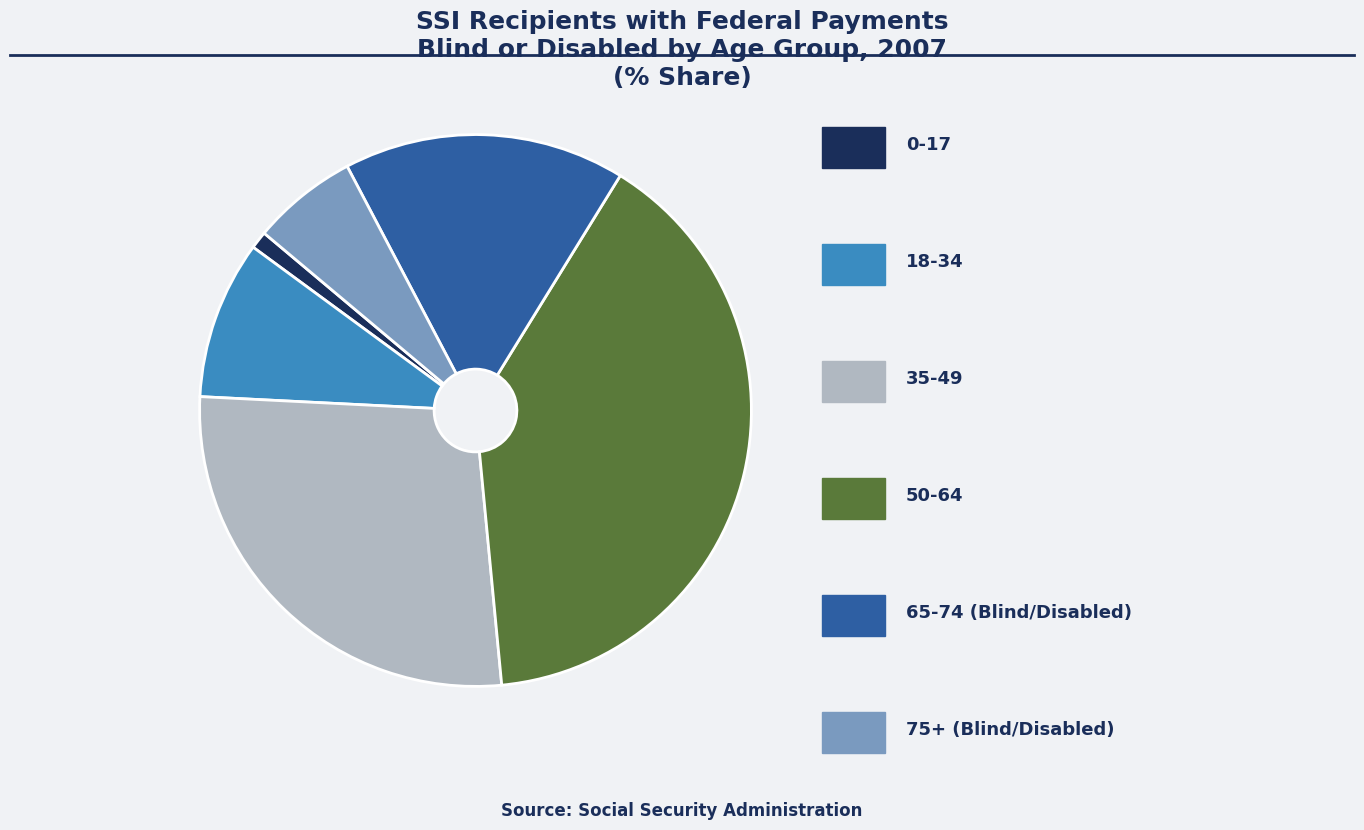

Does any single category account for the majority?

No